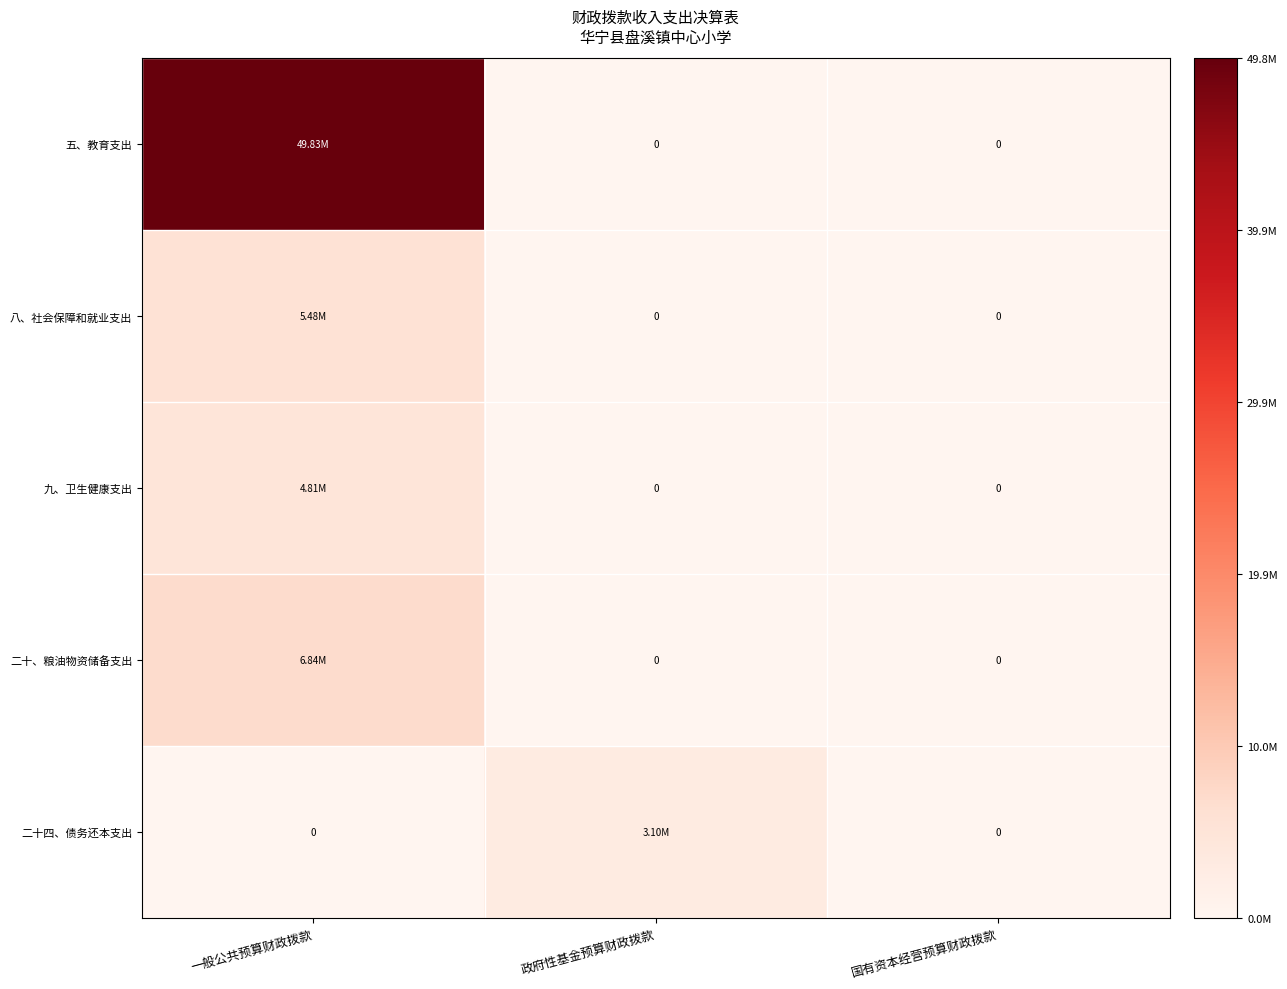

Between 政府性基金预算财政拨款 and 国有资本经营预算财政拨款, which is larger?

政府性基金预算财政拨款